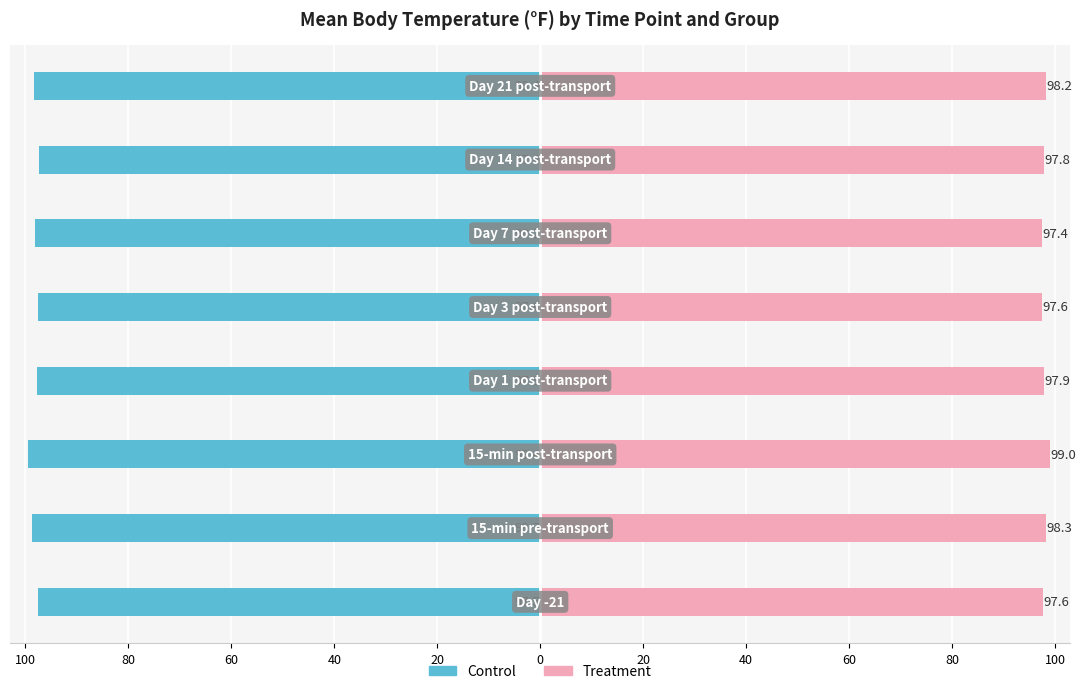

Which series changed the most between 20 and 20?

Treatment